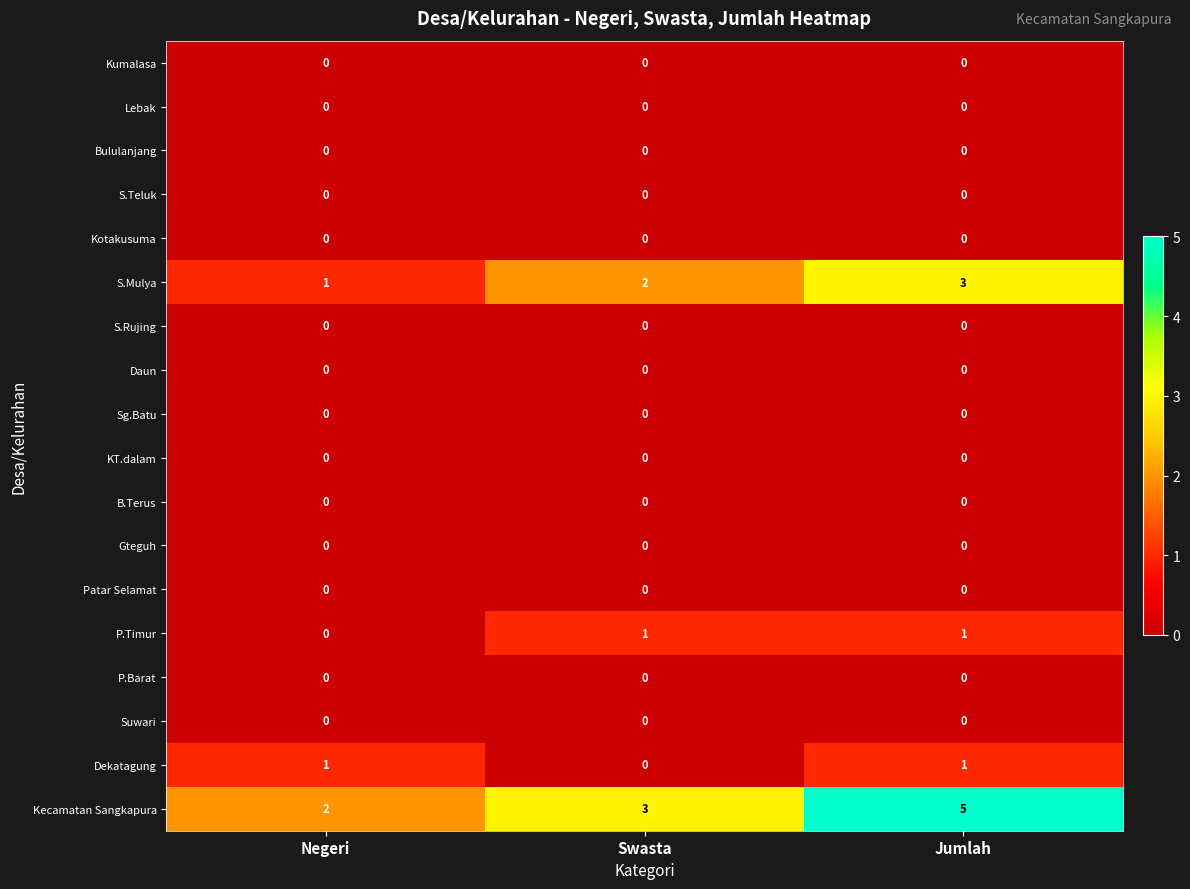

The Suwari series shows 0 at Swasta. True or false?

True